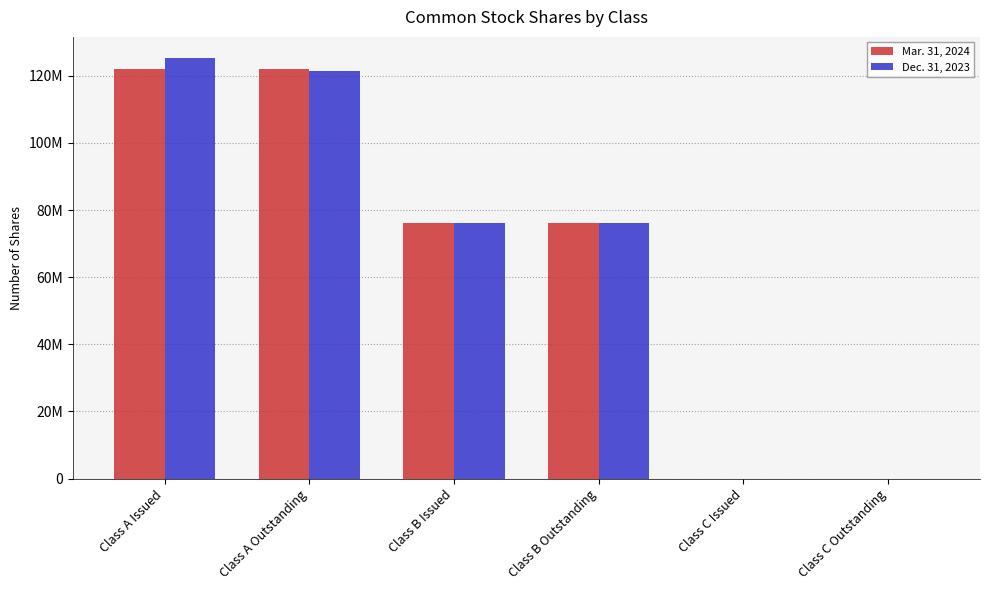

What is the difference between the highest and lowest values at Class A Issued?

3200000